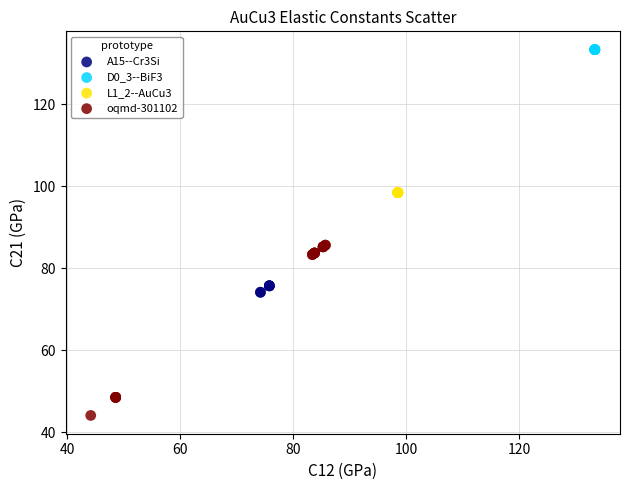

Which series has the largest Y range (max minus min)?

oqmd-301102